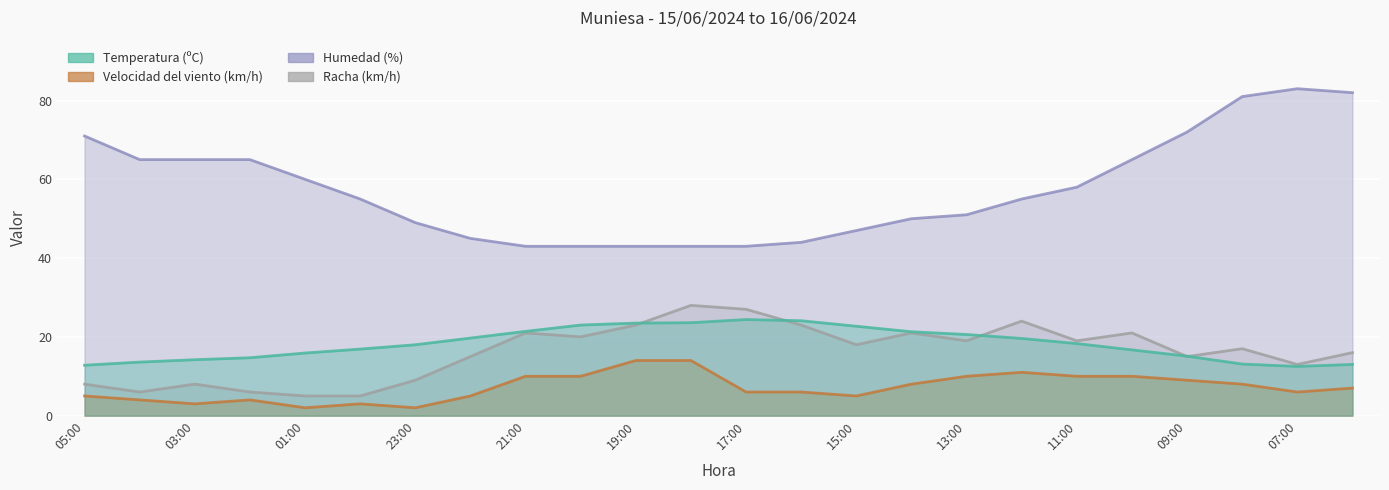

Which series has the widest spread of values?

Humedad (%)